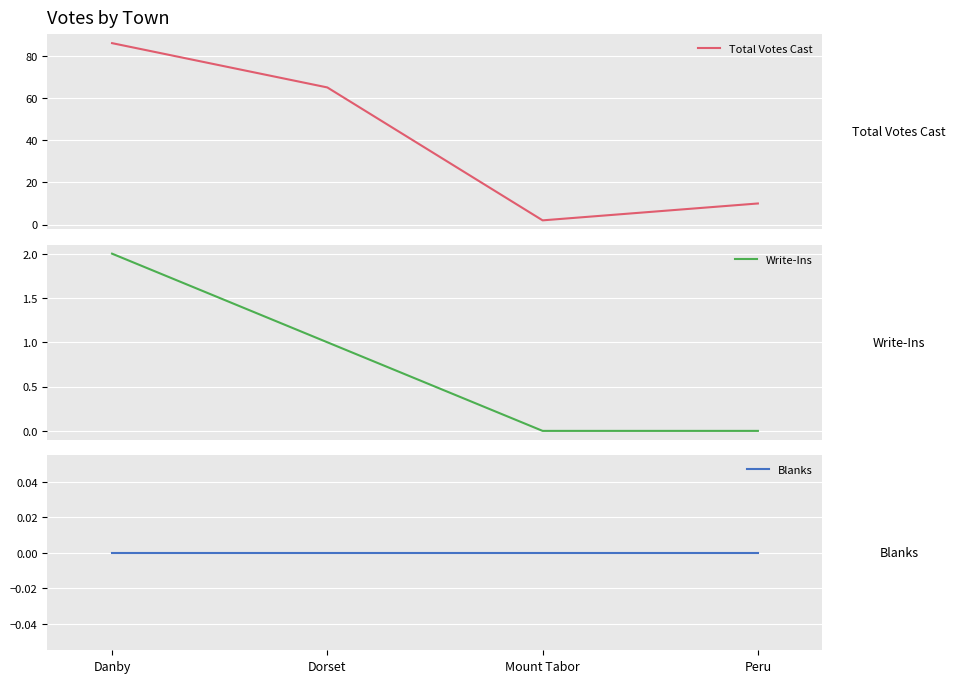

Which series has the largest total across all categories?

Total Votes Cast